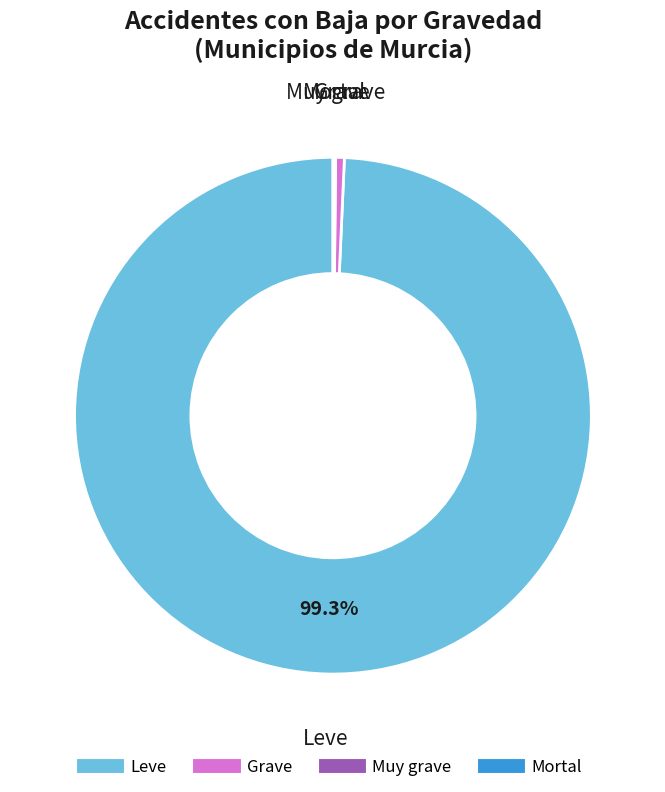

Does Leve account for over 50% of the chart?

Yes